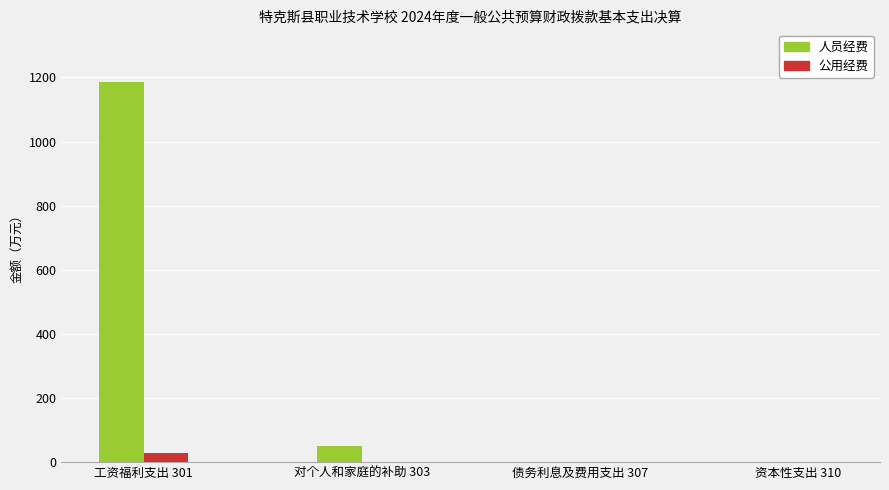

What is the maximum value for 人员经费?

1184.6